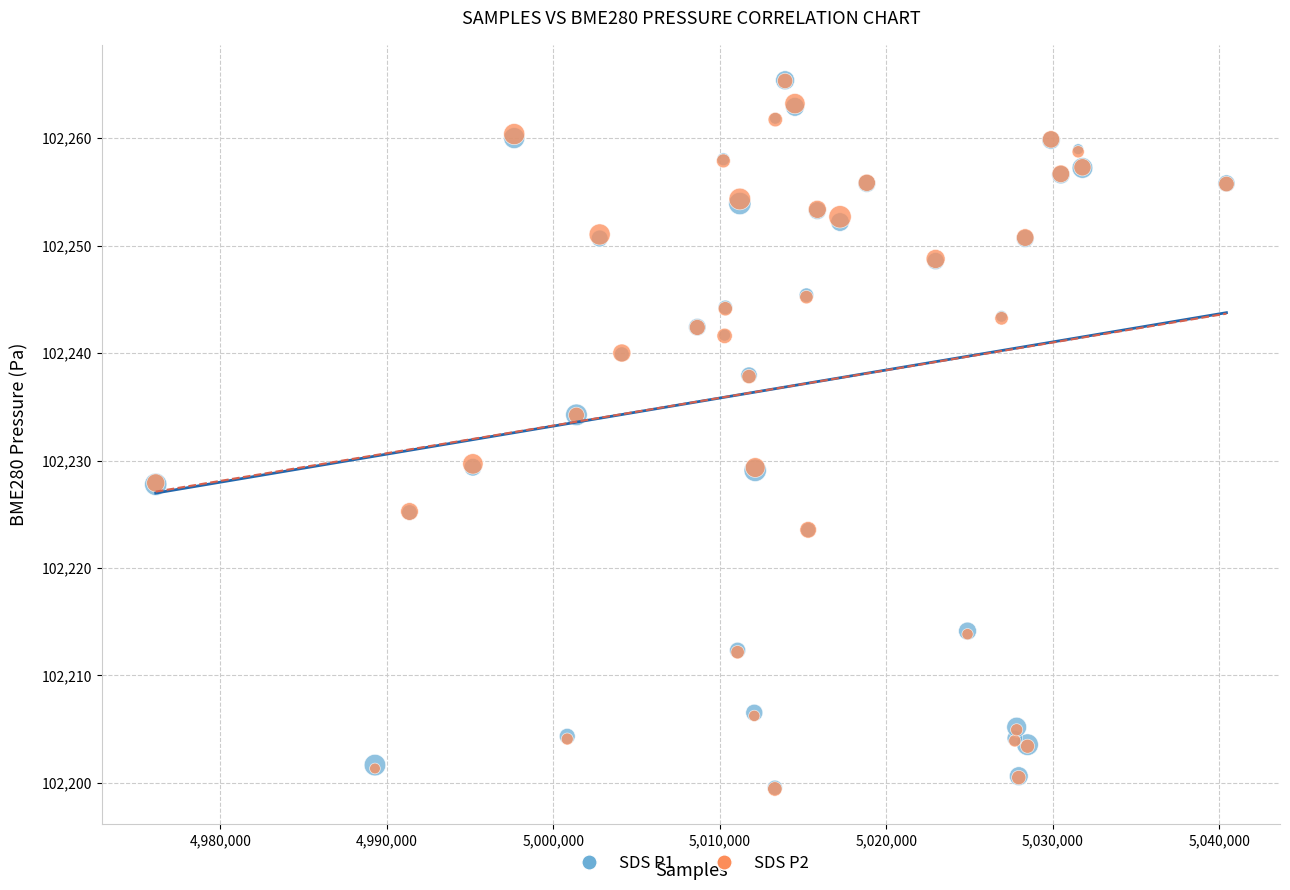

Which series has the widest spread of Y values?

SDS P2